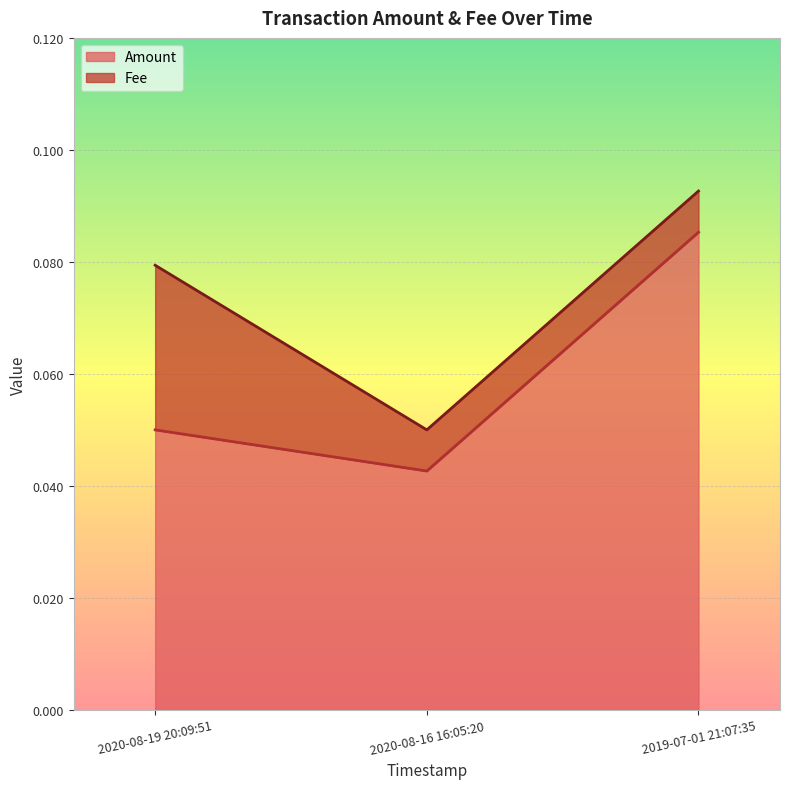

How many categories are shown in the chart?

3